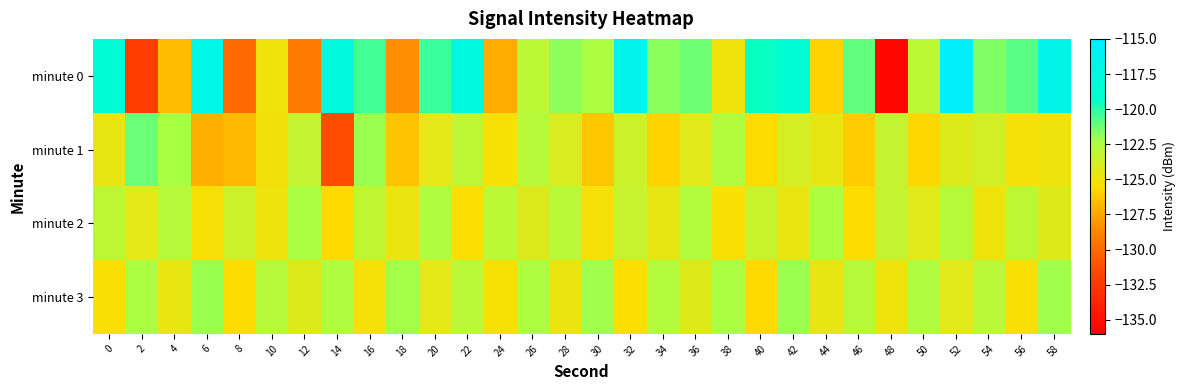

The minute 2 series shows -56.8 at 8. True or false?

False